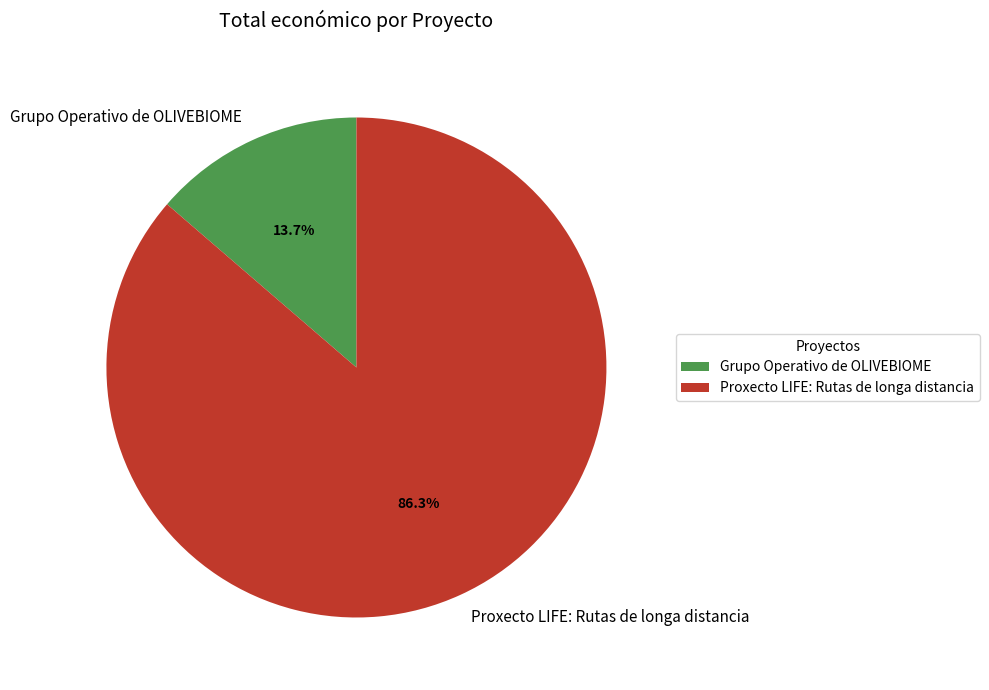

What is the ratio of the value at Proxecto LIFE: Rutas de longa distancia to the value at Grupo Operativo de OLIVEBIOME?

6.3